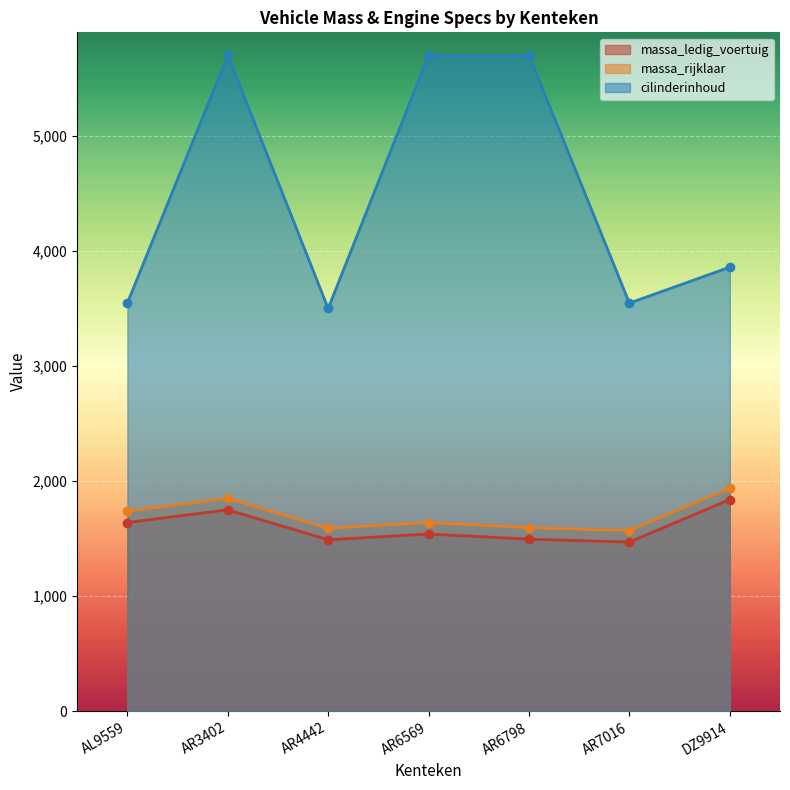

What is the sum of the massa_ledig_voertuig values at AR6569 and AR7016?

3010